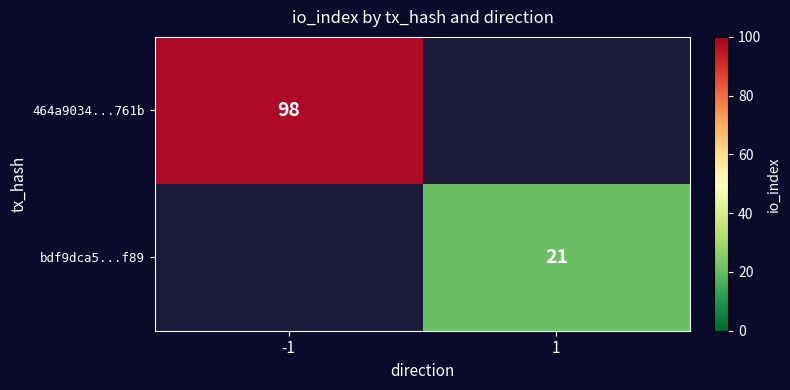

The value of bdf9dca5...f89 at 1 is 21. True or false?

True